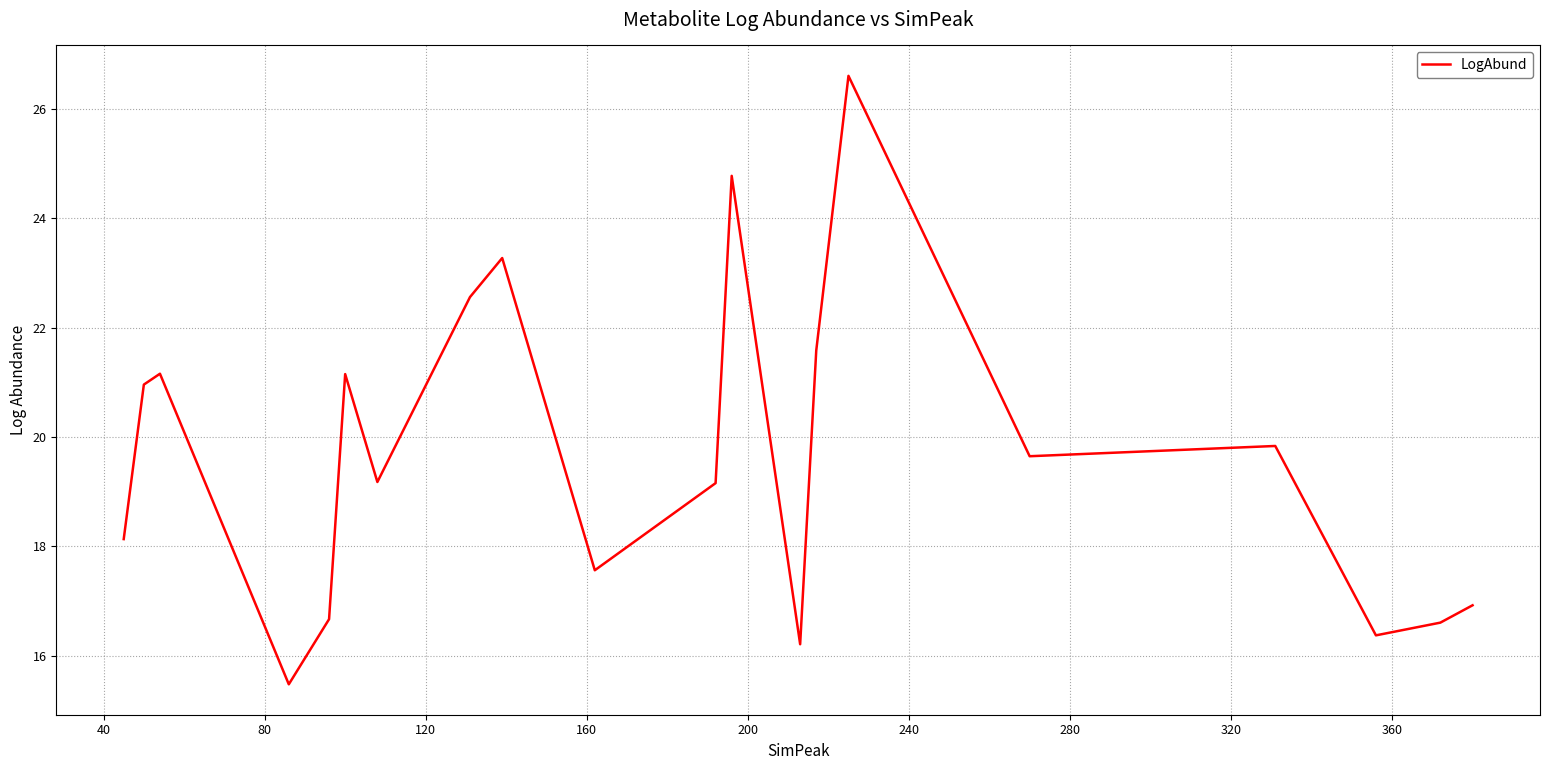

What is the greatest value displayed?

26.6